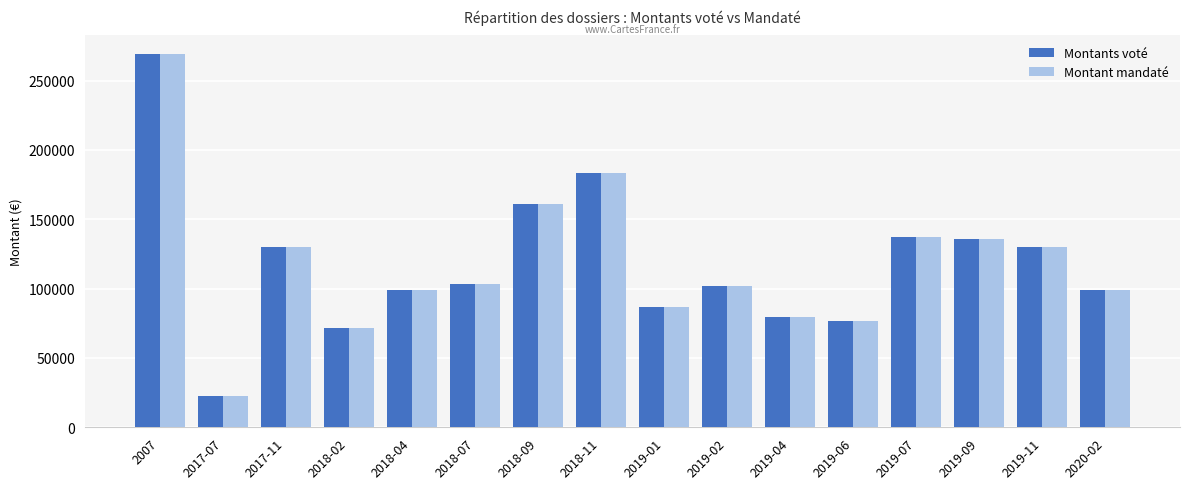

Are the bars horizontal?

No